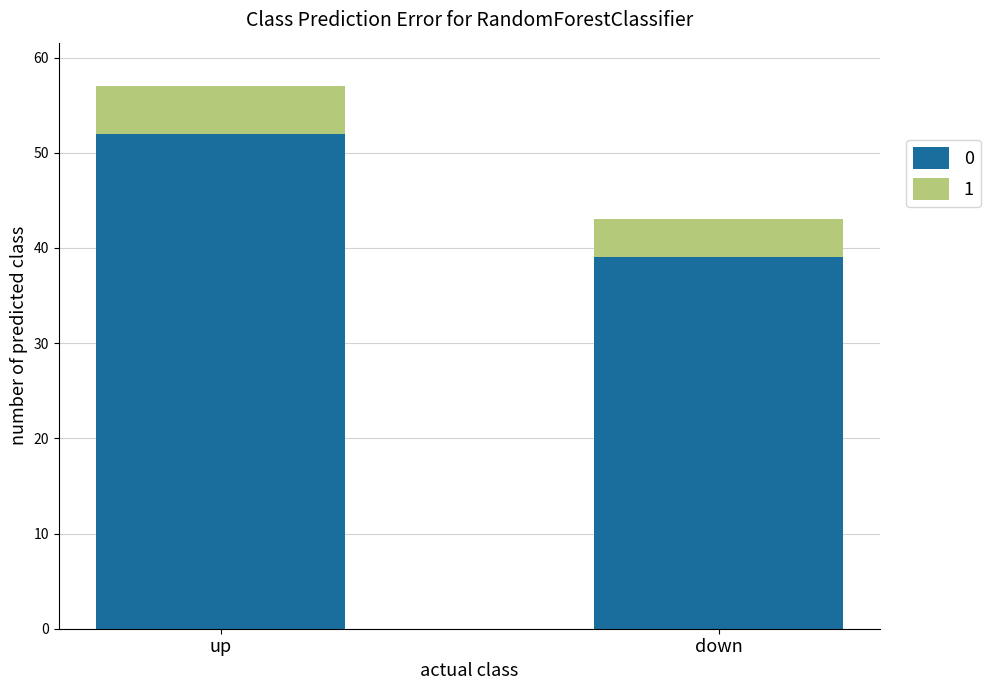

What are all the series names shown in the legend?

0, 1